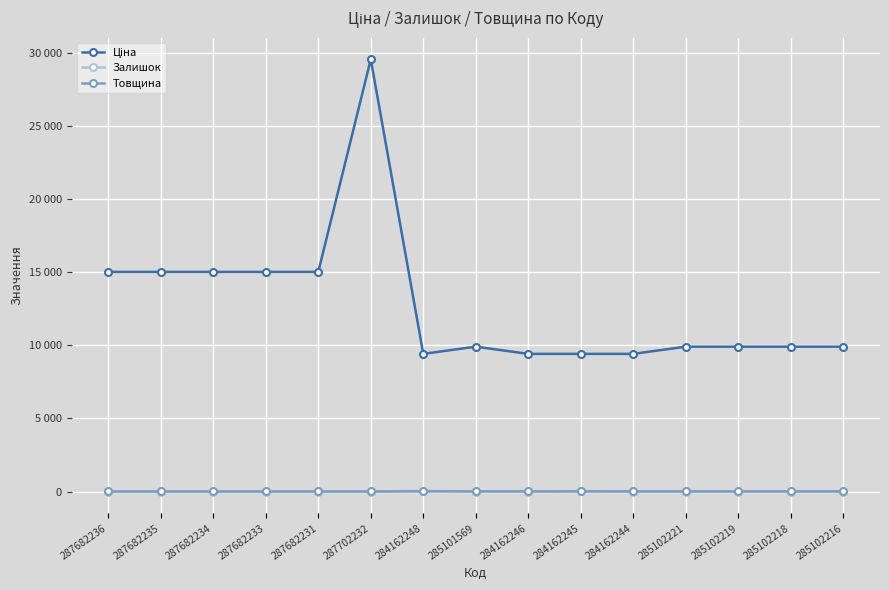

Reading left to right, transcribe all the data shown in this chart.

Ціна: 287682236=15019.2	287682235=15019.2	287682234=15019.2	287682233=15019.2	287682231=15019.2	287702232=29548.9	284162248=9416.9	285101569=9908.5	284162246=9416.9	284162245=9416.9	284162244=9416.9	285102221=9908.5	285102219=9908.5	285102218=9908.5	285102216=9908.5
Залишок: 287682236=0.0	287682235=0.0	287682234=0.0	287682233=0.0	287682231=0.0	287702232=0.0	284162248=59.0	285101569=5.0	284162246=0.0	284162245=27.0	284162244=1.0	285102221=0.0	285102219=0.0	285102218=7.0	285102216=0.0
Товщина: 287682236=12.0	287682235=12.0	287682234=12.0	287682233=12.0	287682231=12.0	287702232=12.0	284162248=18.0	285101569=18.0	284162246=18.0	284162245=18.0	284162244=18.0	285102221=18.0	285102219=18.0	285102218=18.0	285102216=18.0